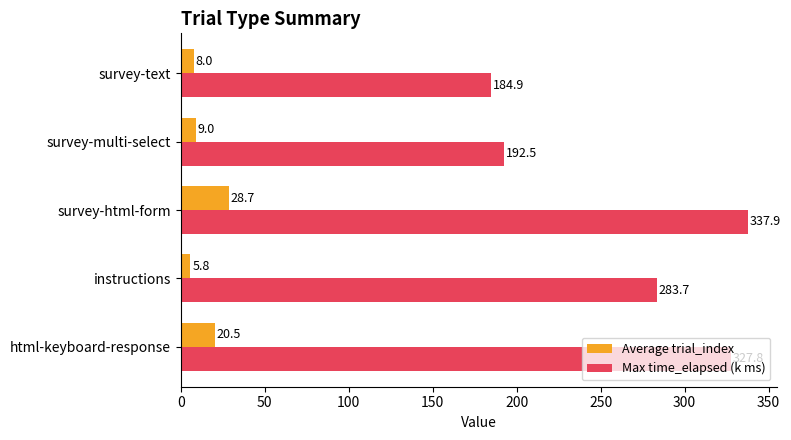

What is the difference between the highest and lowest values at survey-text?

176.9